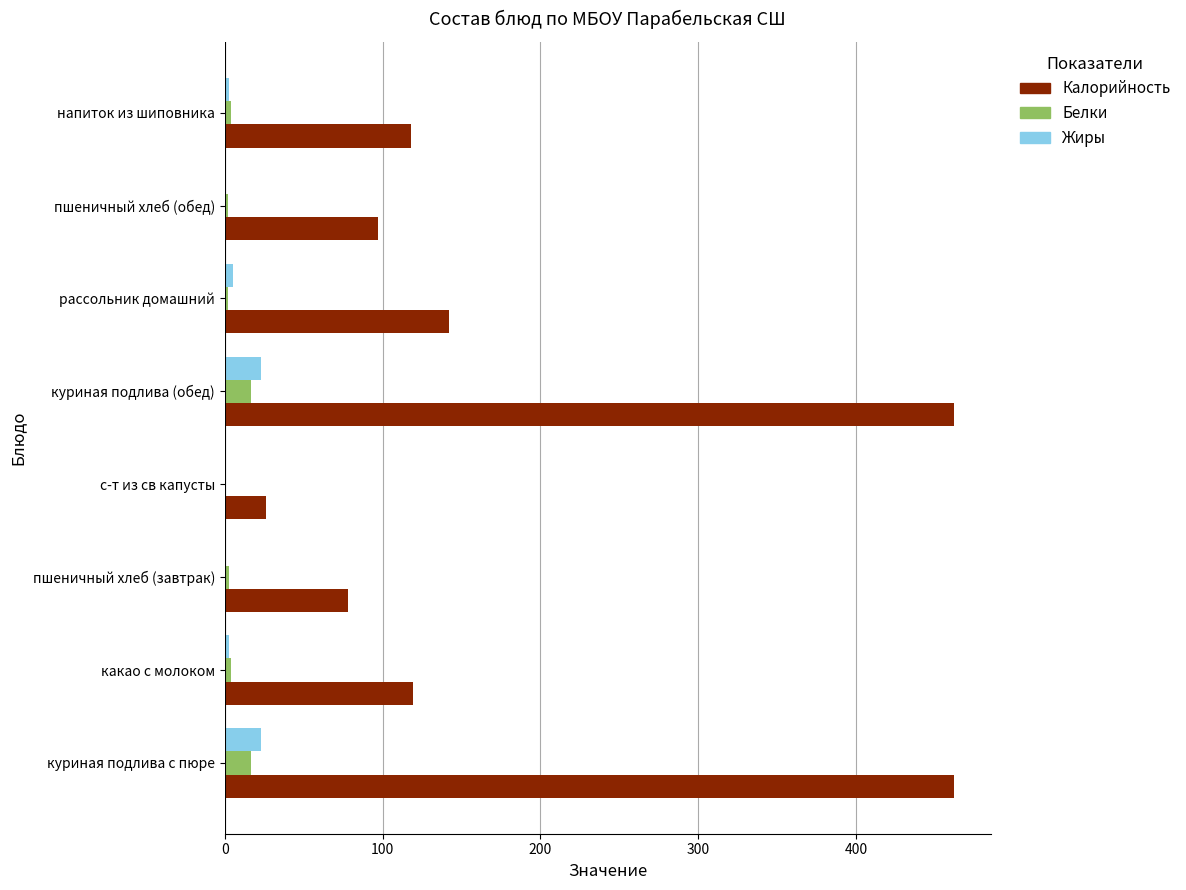

What is the average value of the Белки series?

6